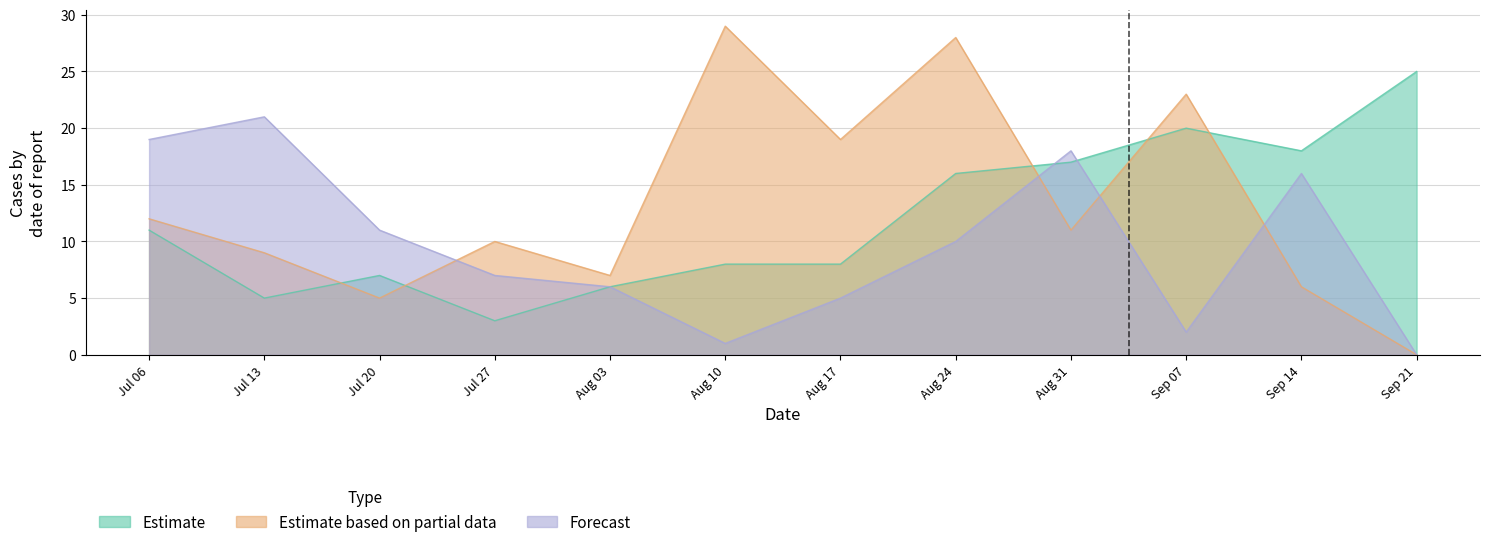

What are all the series names shown in the legend?

Estimate, Estimate based on partial data, Forecast